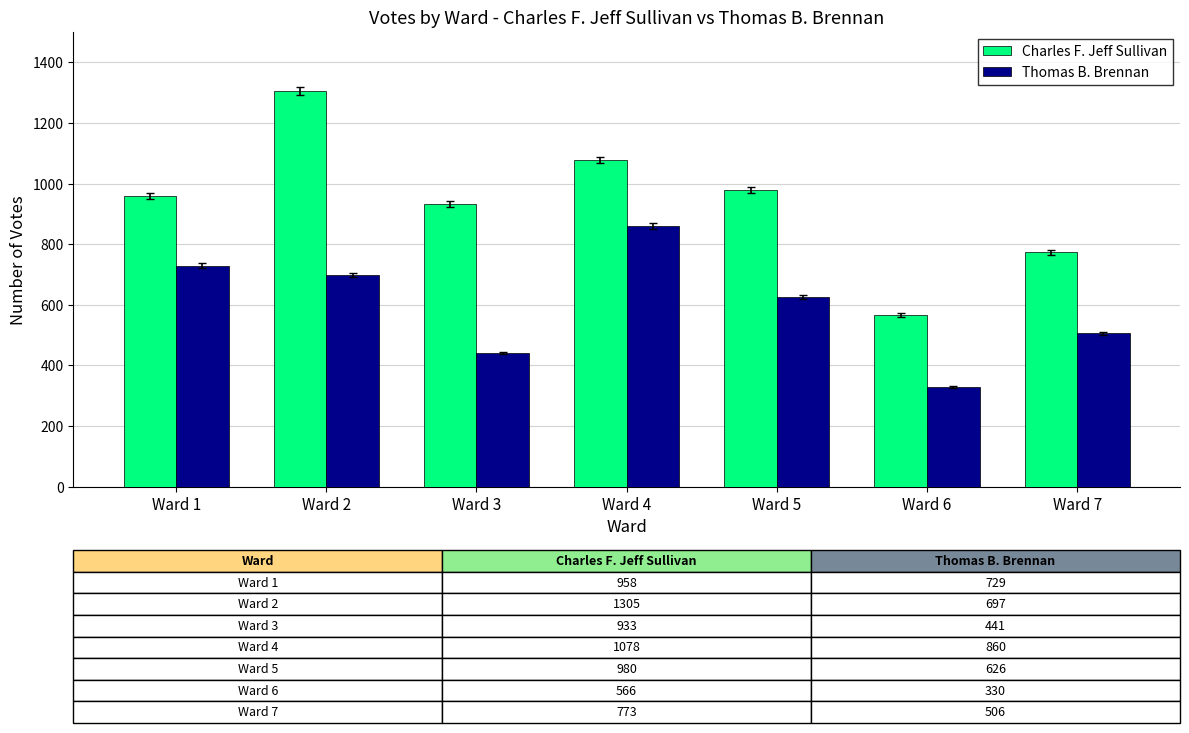

At which label does Thomas B. Brennan first exceed 626?

Ward 1